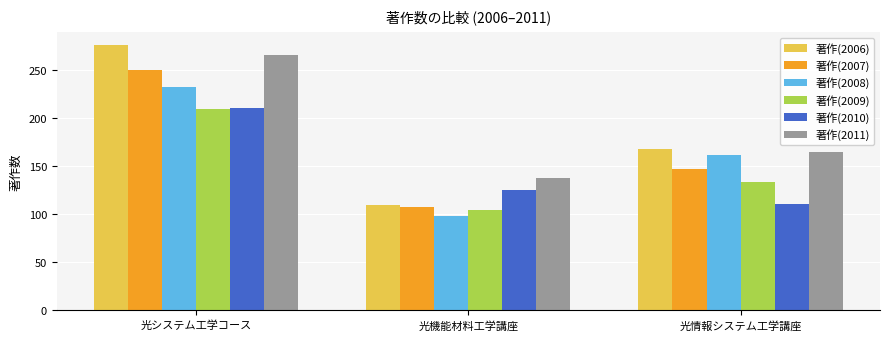

How many data points does each series have?

3